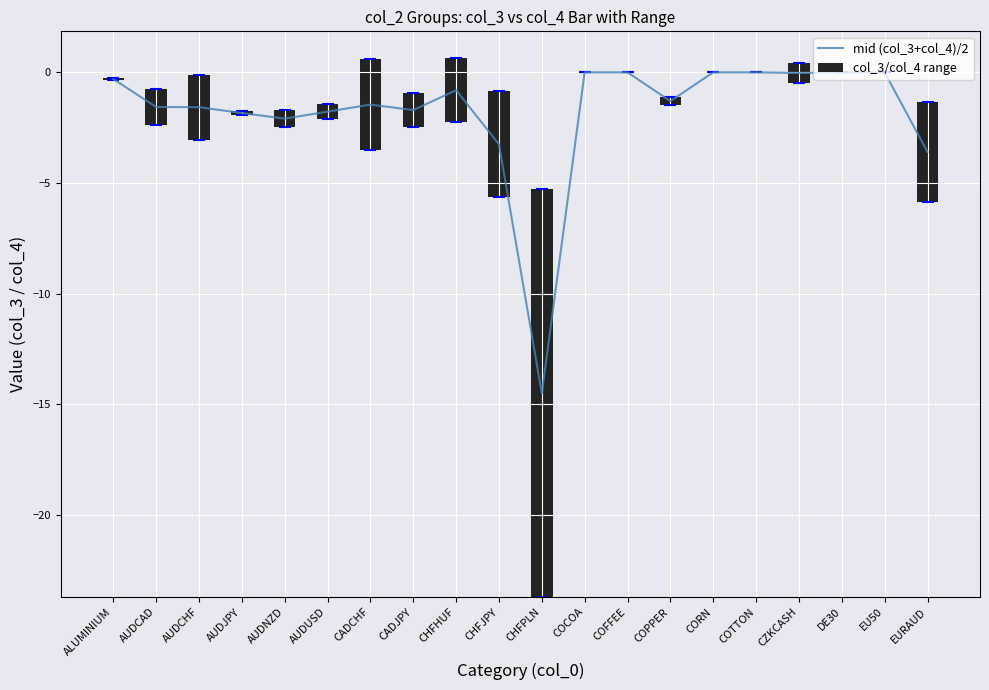

Rank the categories by value from highest to lowest.

COCOA, COFFEE, CORN, COTTON, DE30, EU50, CZKCASH, ALUMINIUM, CHFHUF, COPPER, CADCHF, AUDCAD, AUDCHF, CADJPY, AUDUSD, AUDJPY, AUDNZD, CHFJPY, EURAUD, CHFPLN